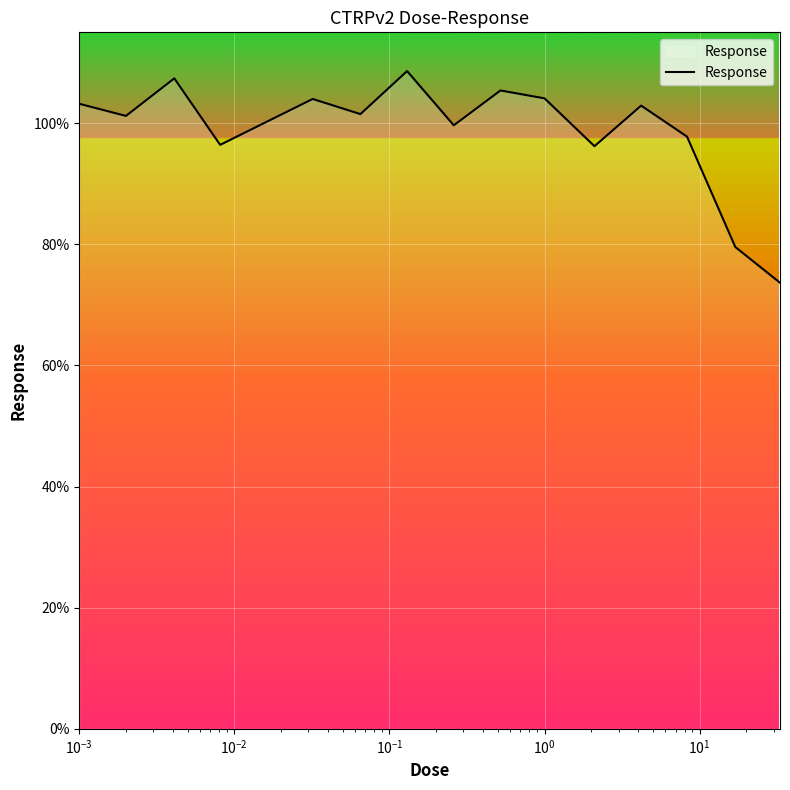

What is the minimum value shown in the chart?

73.7